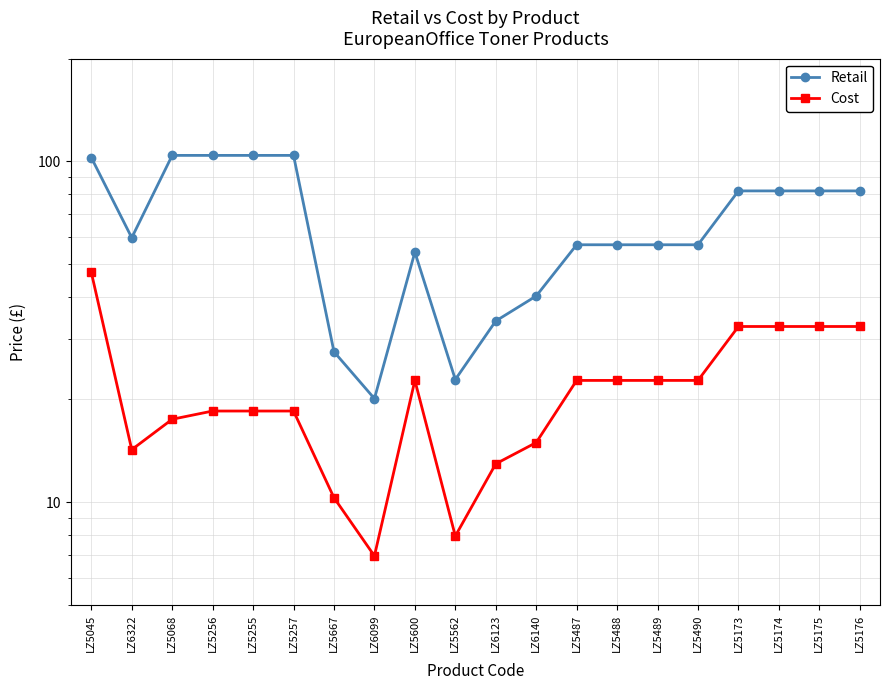

Rank the categories by Cost value from lowest to highest.

LZ6099, LZ5562, LZ5667, LZ6123, LZ6322, LZ6140, LZ5068, LZ5256, LZ5255, LZ5257, LZ5600, LZ5487, LZ5488, LZ5489, LZ5490, LZ5173, LZ5174, LZ5175, LZ5176, LZ5045